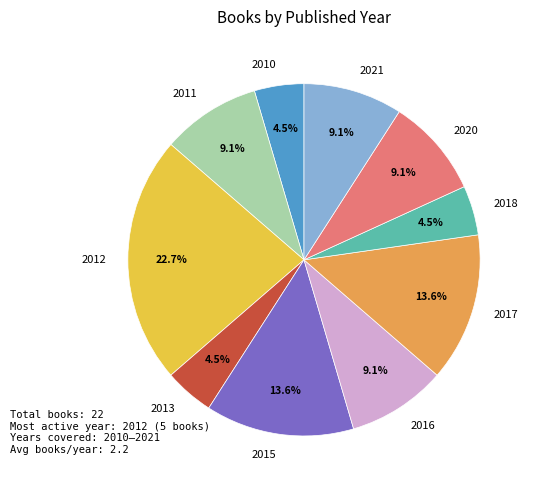

Which slice is the largest?

2012